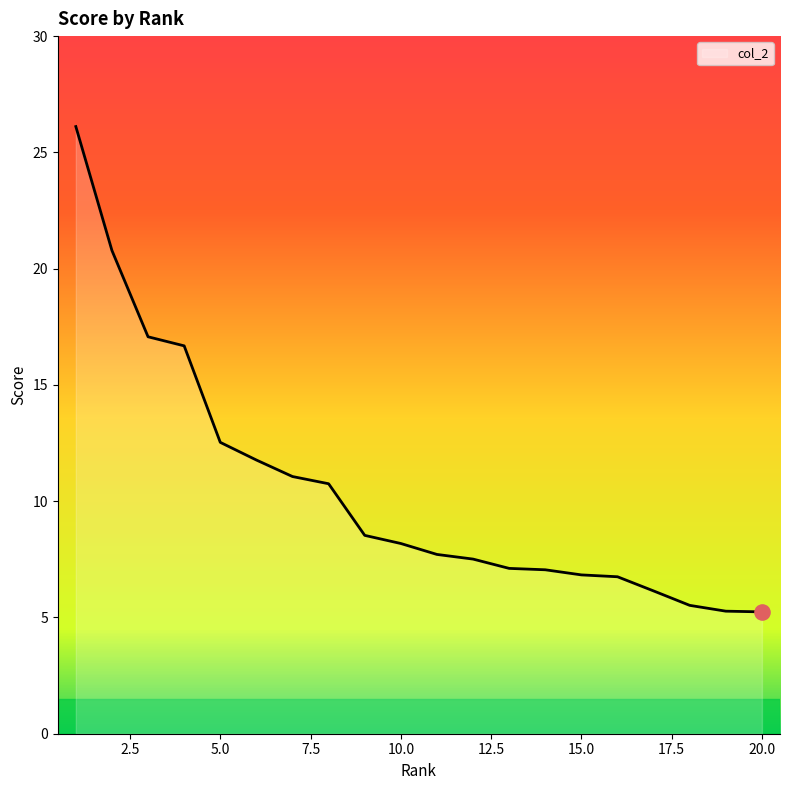

What is the smallest value displayed?

5.2